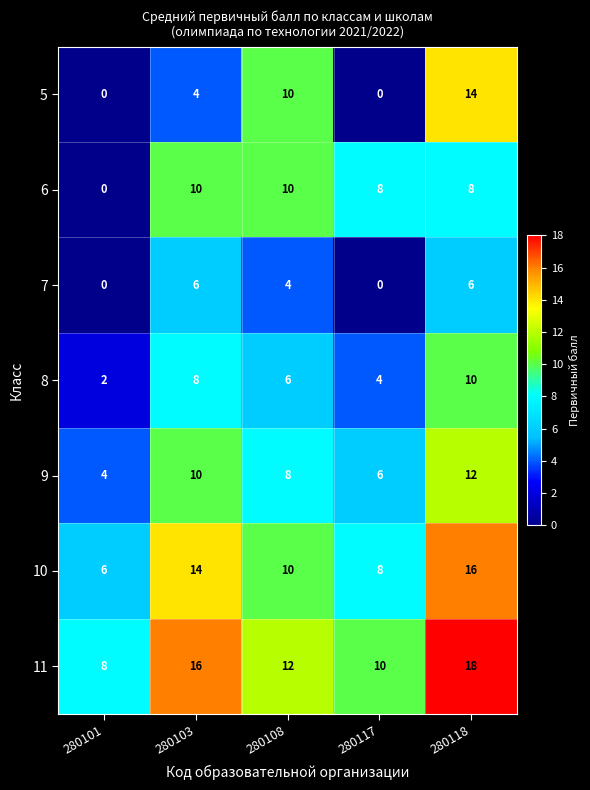

Which series has the widest spread of values?

5